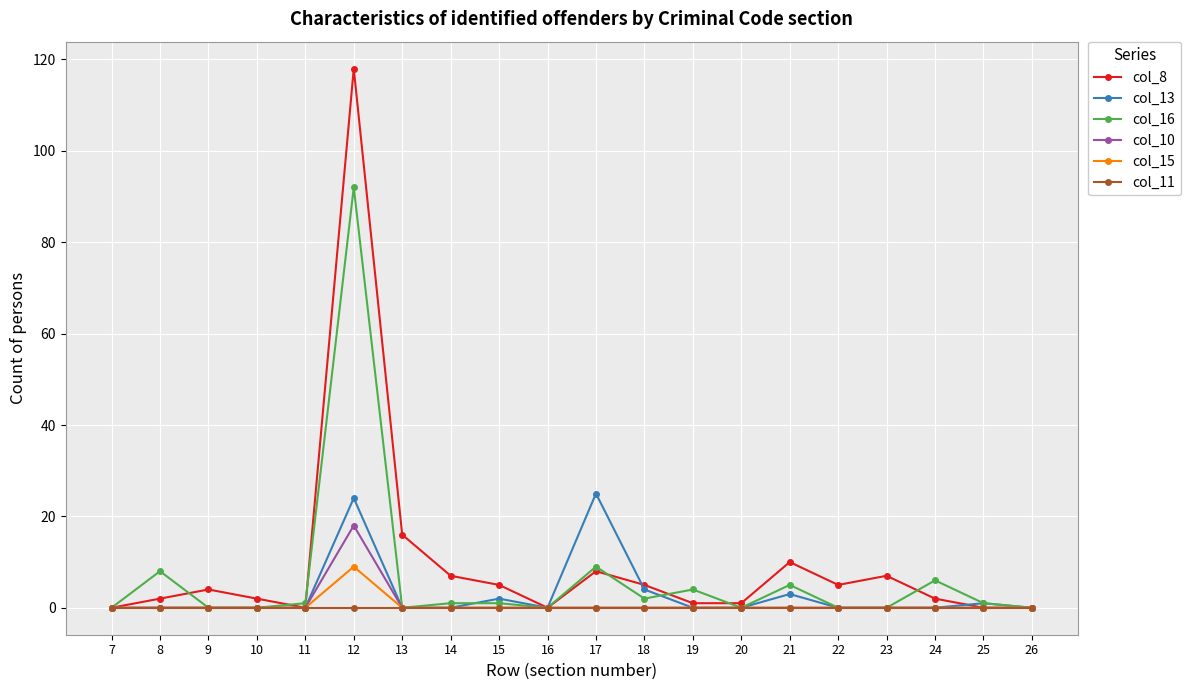

What are all the series names shown in the legend?

col_8, col_13, col_16, col_10, col_15, col_11